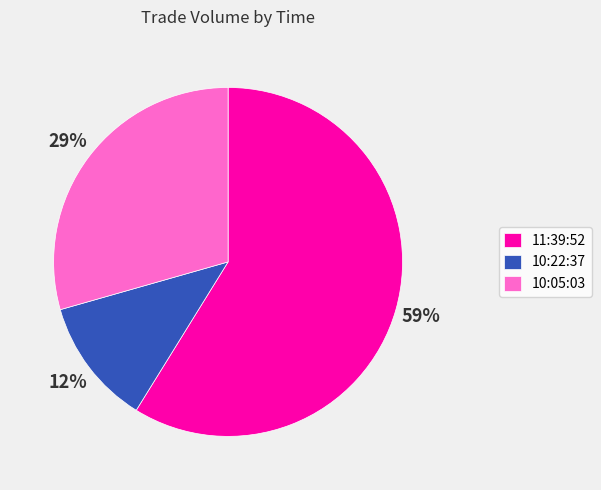

Which slice is the smallest?

10:22:37